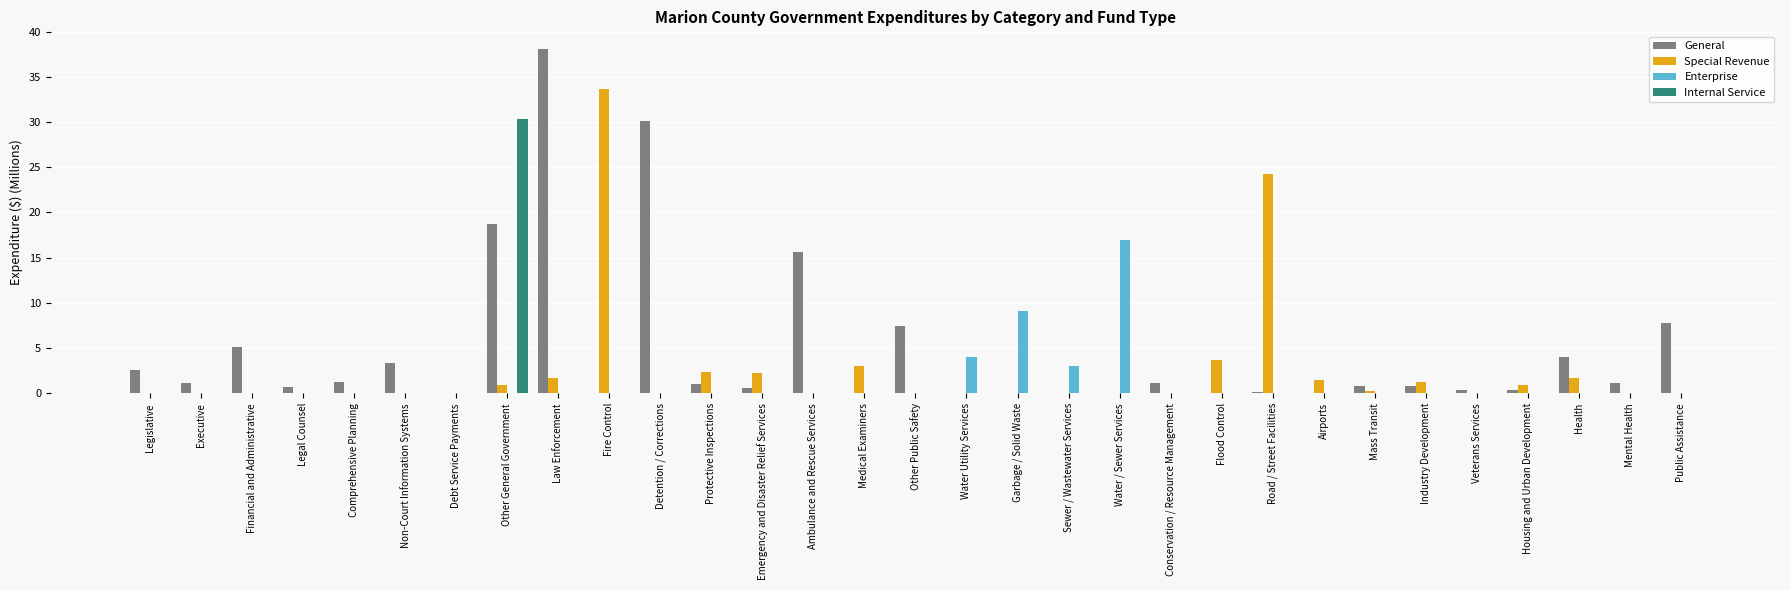

How many categories are shown in the chart?

31